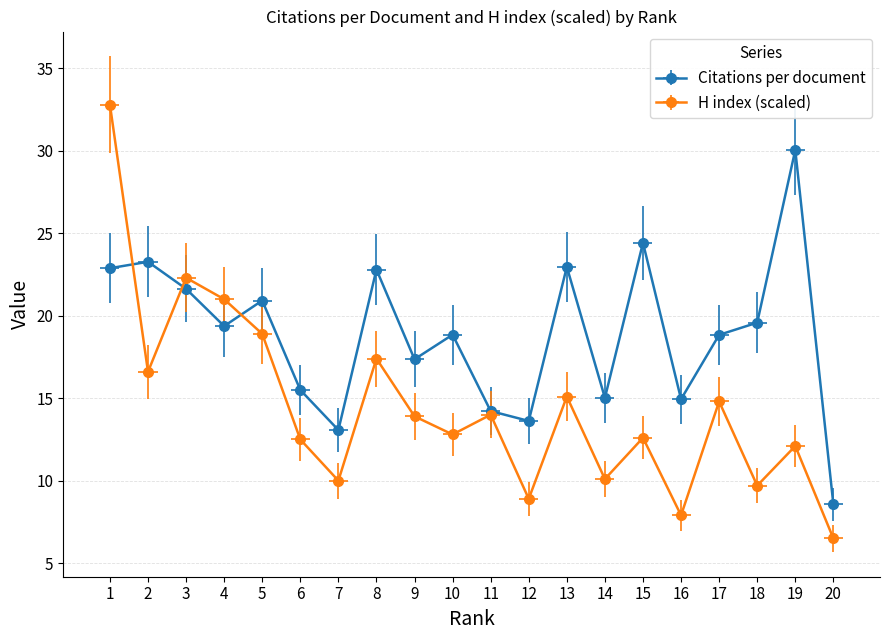

How many lines are shown in the chart?

2